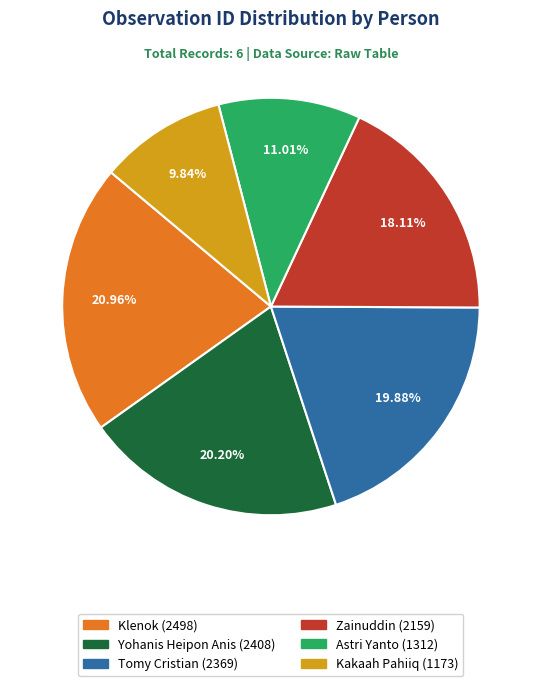

What percentage do Zainuddin and Yohanis Heipon Anis together represent?

38.3%